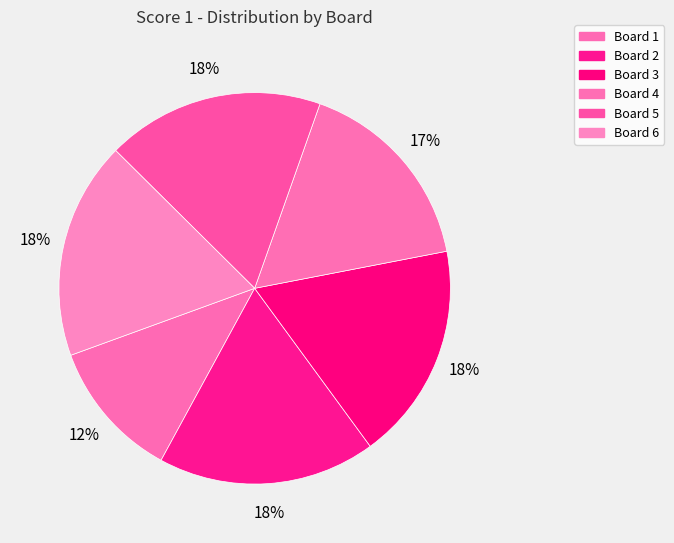

To the nearest percent, what is the difference between the Board 5 and Board 4 slice percentages?

1%